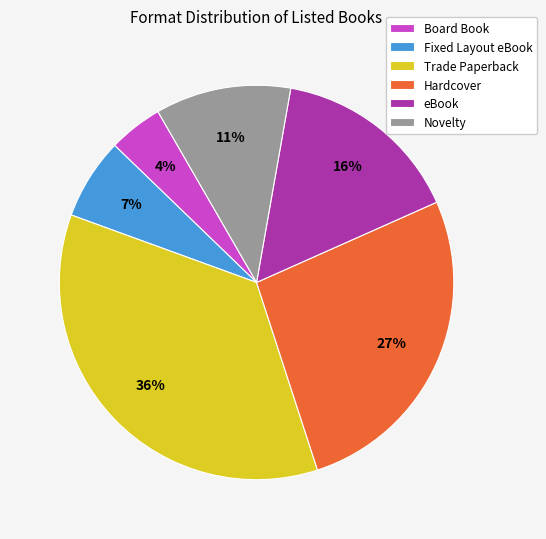

Do Novelty and Board Book together represent more than half of the pie?

No